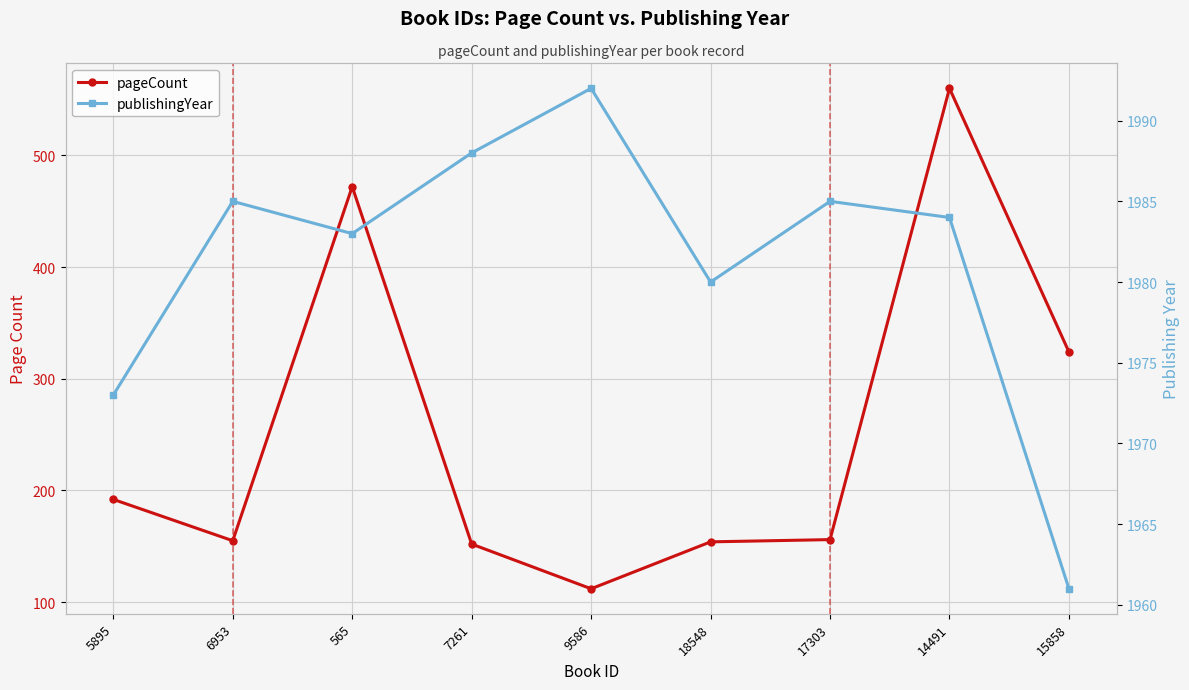

What position from the left is 565?

3